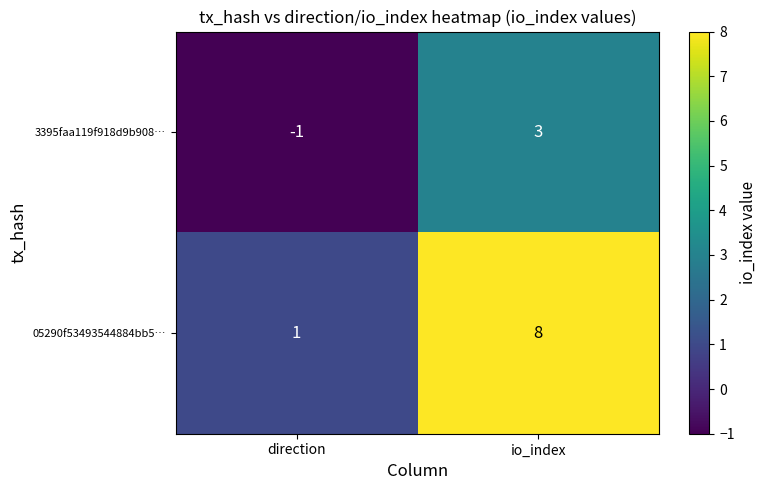

Which series has the widest spread of values?

05290f53493544884bb5…